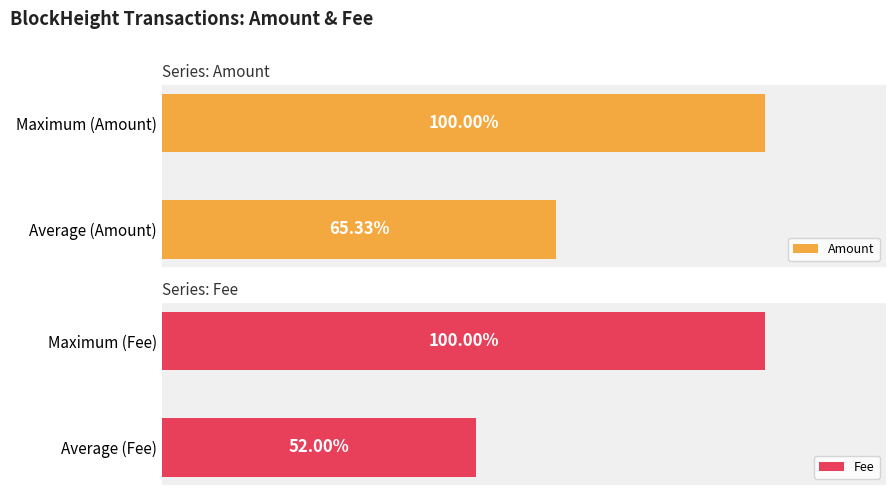

List the series in order of their overall mean, lowest first.

Fee, Amount